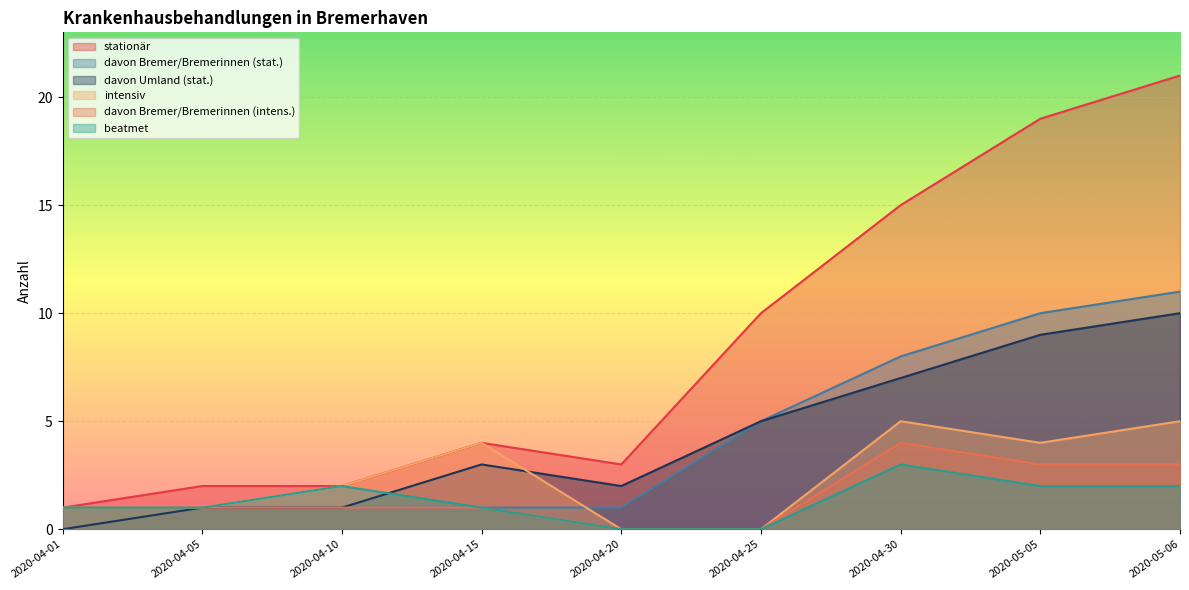

What is the sum of all stationär values?

77